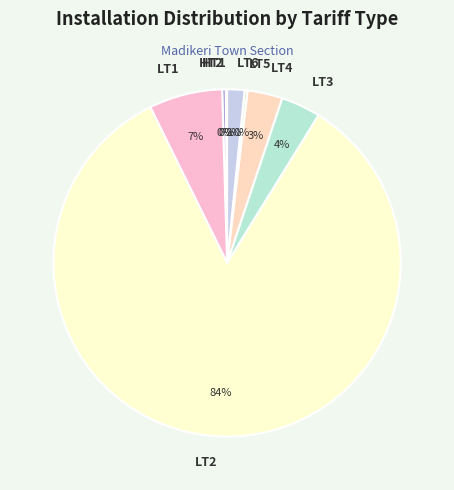

Between HT2 and LT4, which is larger?

LT4